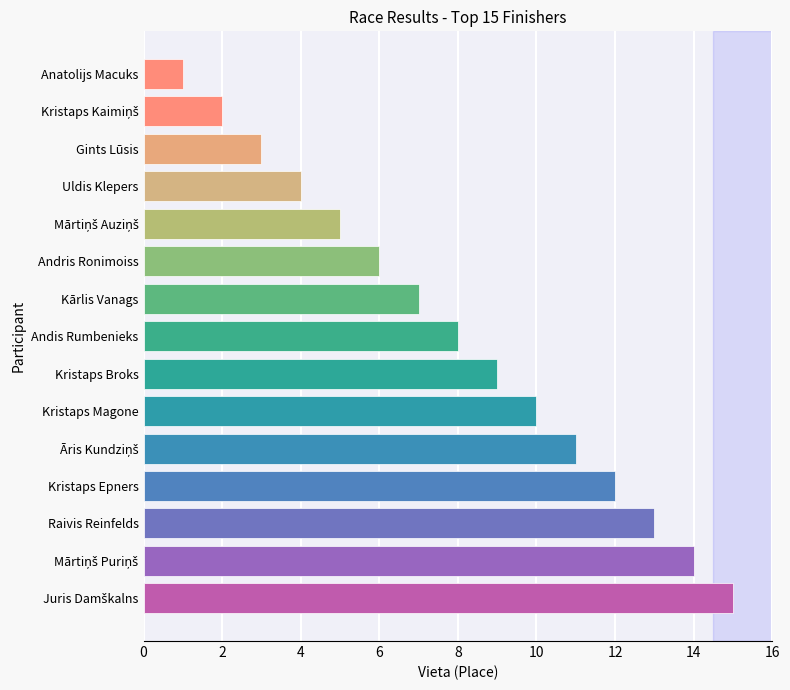

Are the bars grouped side by side (vs. stacked)?

No